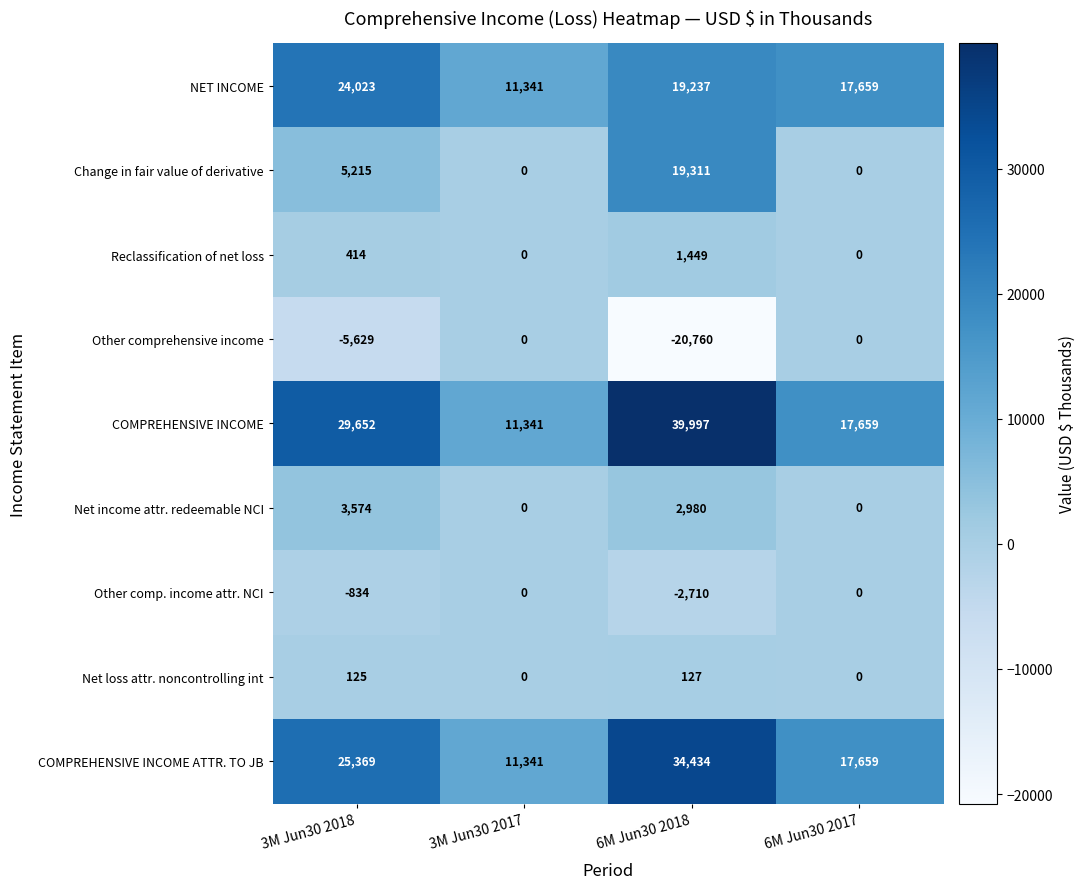

Is the value of COMPREHENSIVE INCOME ATTR. TO JB at 6M Jun30 2017 greater than the value of Other comp. income attr. NCI at 6M Jun30 2018?

Yes